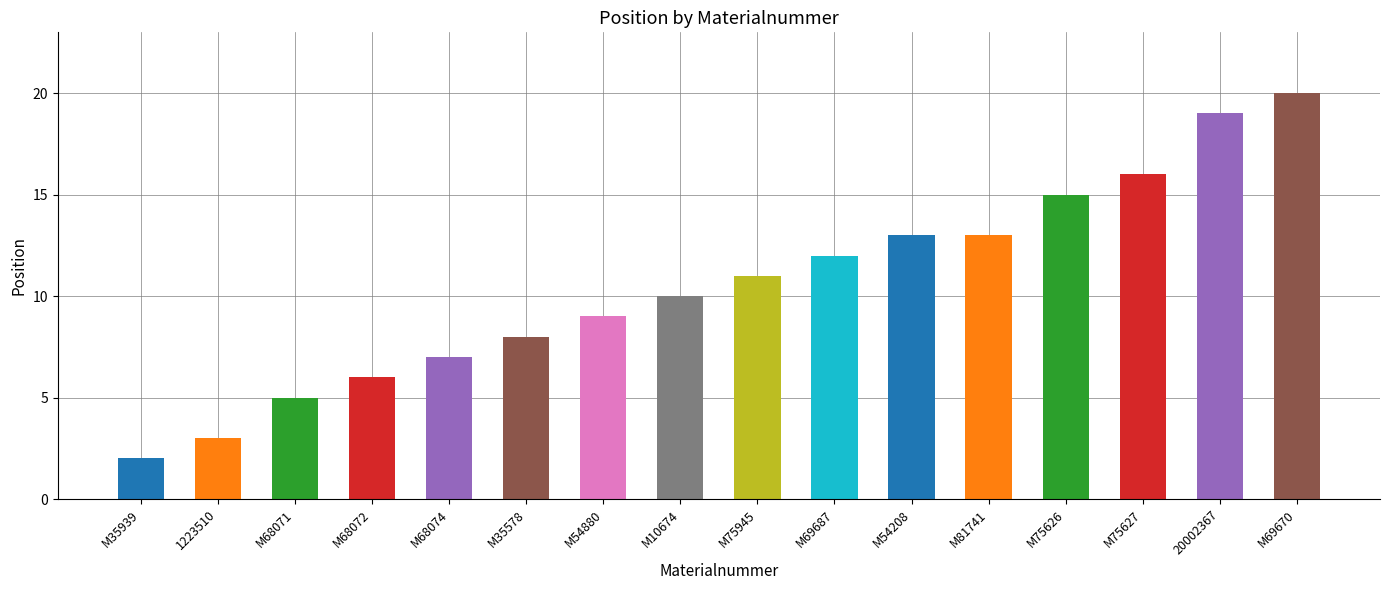

What is the change in value from M68071 to M54880?

+4